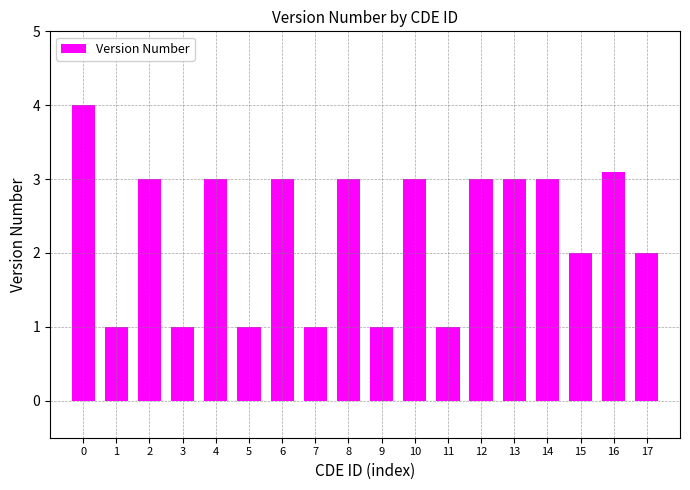

What is the value of the 15th bar from the left?

3.0